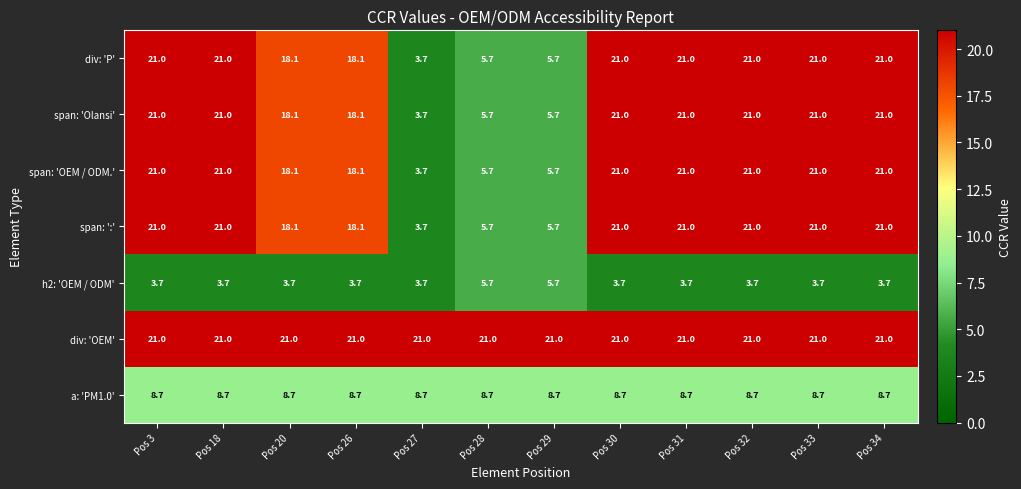

True or false: span: 'Olansi' has a value of 2.5 at Pos 29.

False